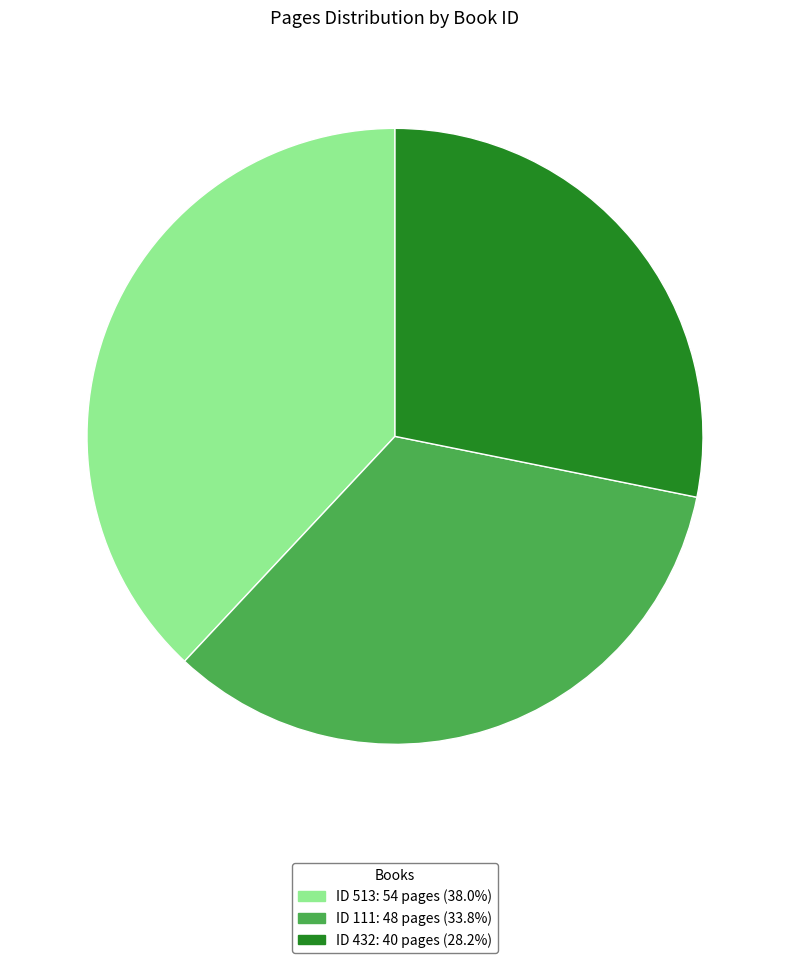

How many segments does this pie chart have?

3